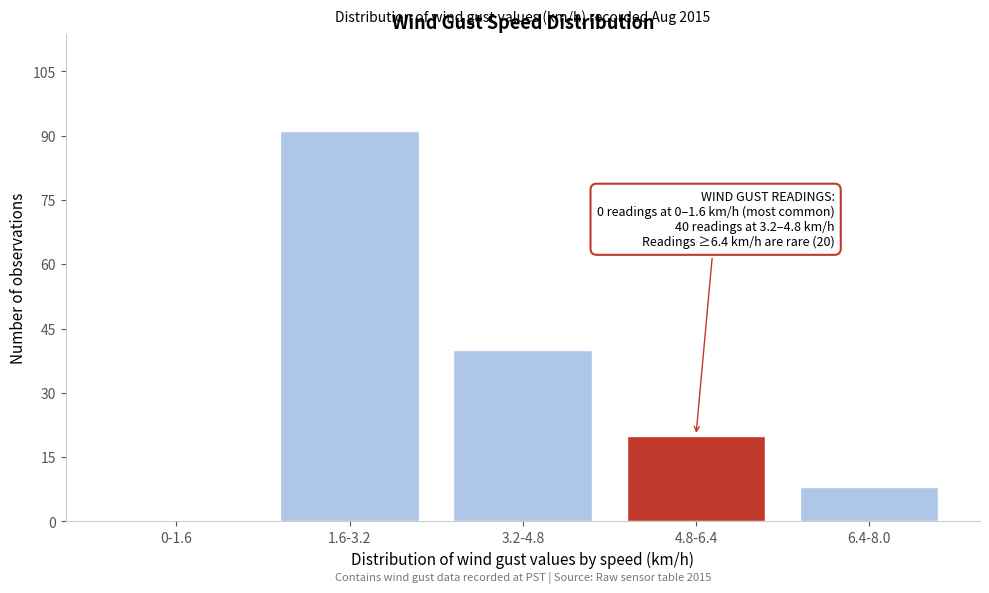

Reading left to right, extract all data points from this chart.

0-1.6=0	1.6-3.2=91	3.2-4.8=40	4.8-6.4=20	6.4-8.0=8